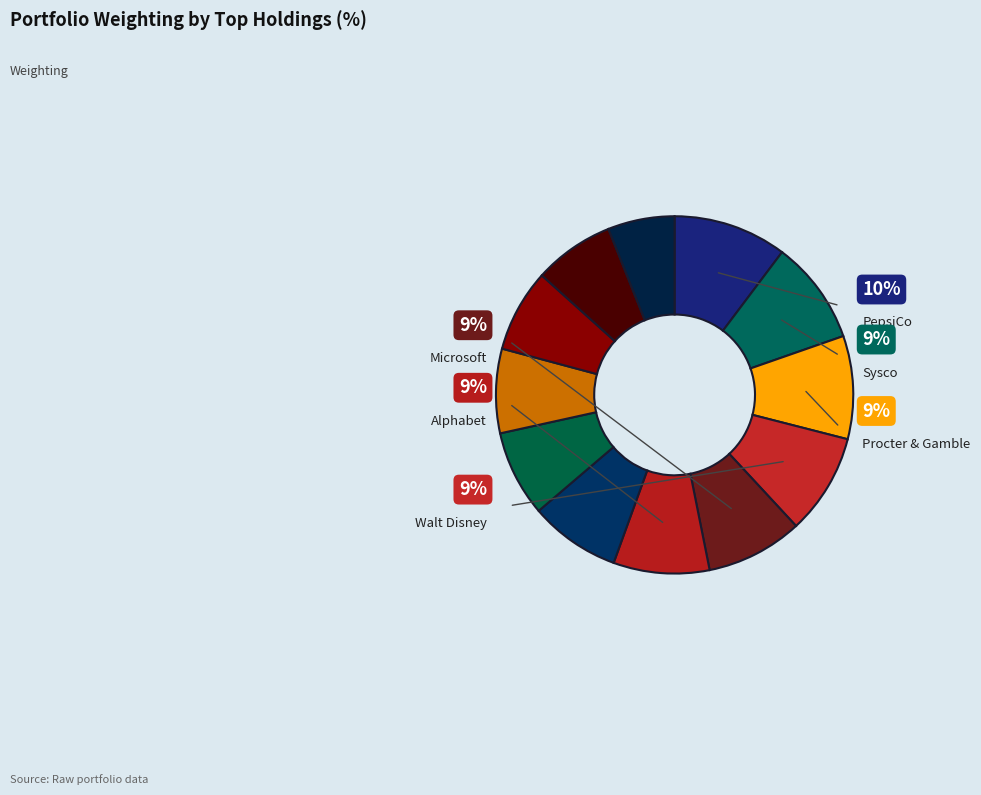

How many segments does this pie chart have?

12